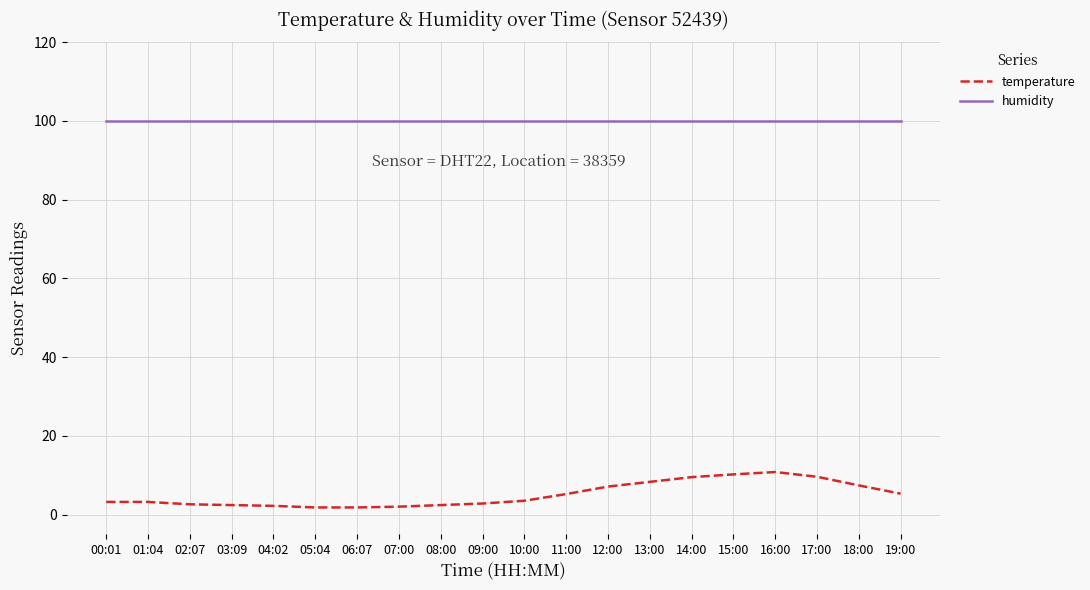

How many lines are shown in the chart?

2